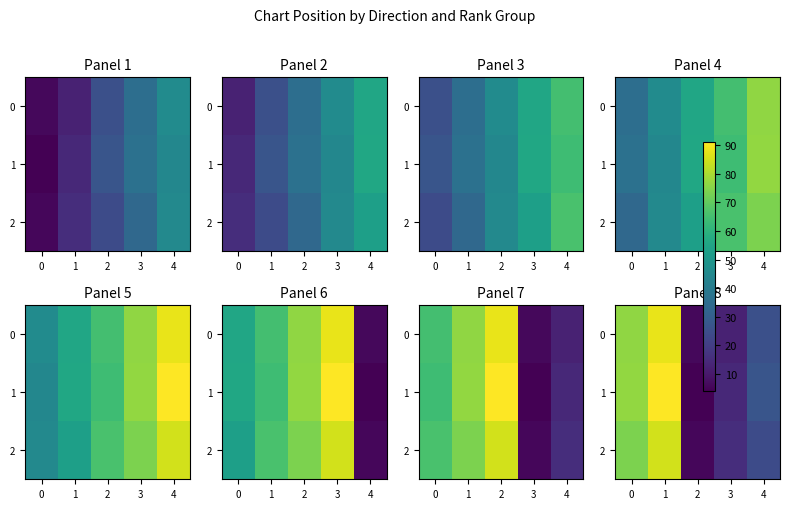

Is it true that 0 equals 134.9 at 0?

False